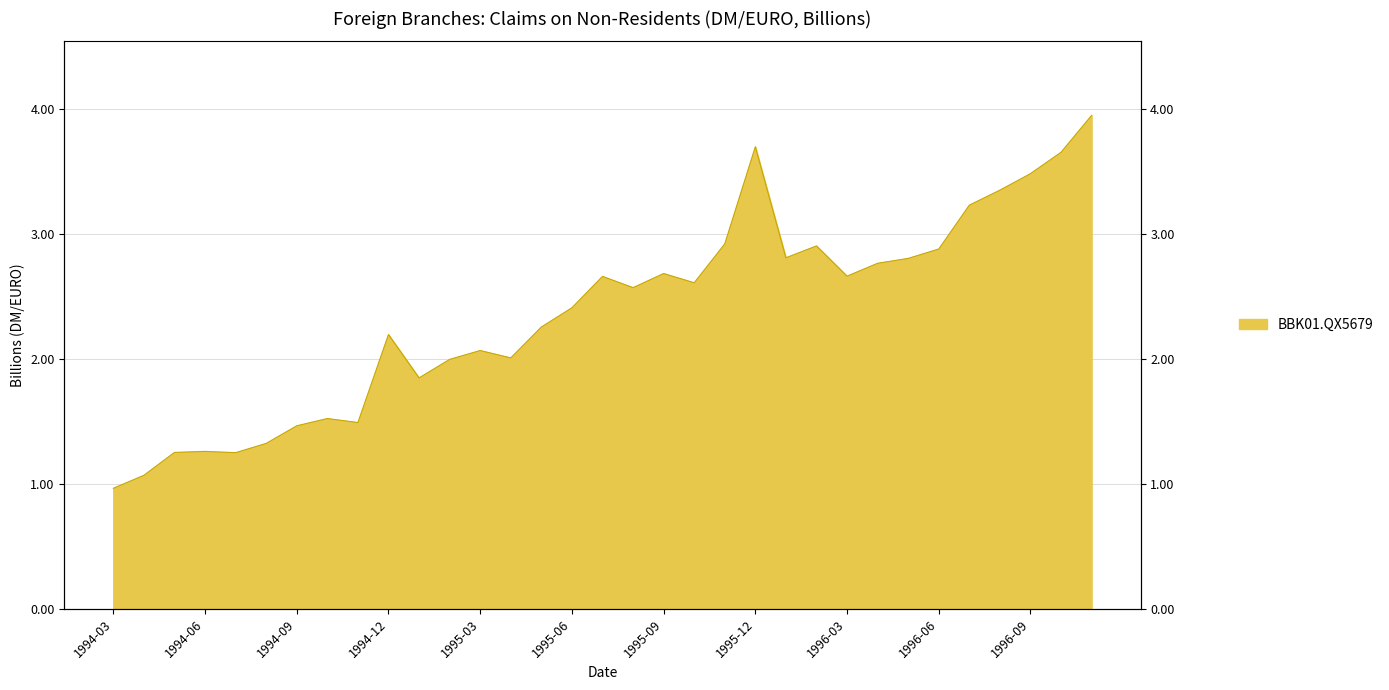

At which label is the value closest to 2?

1995-02